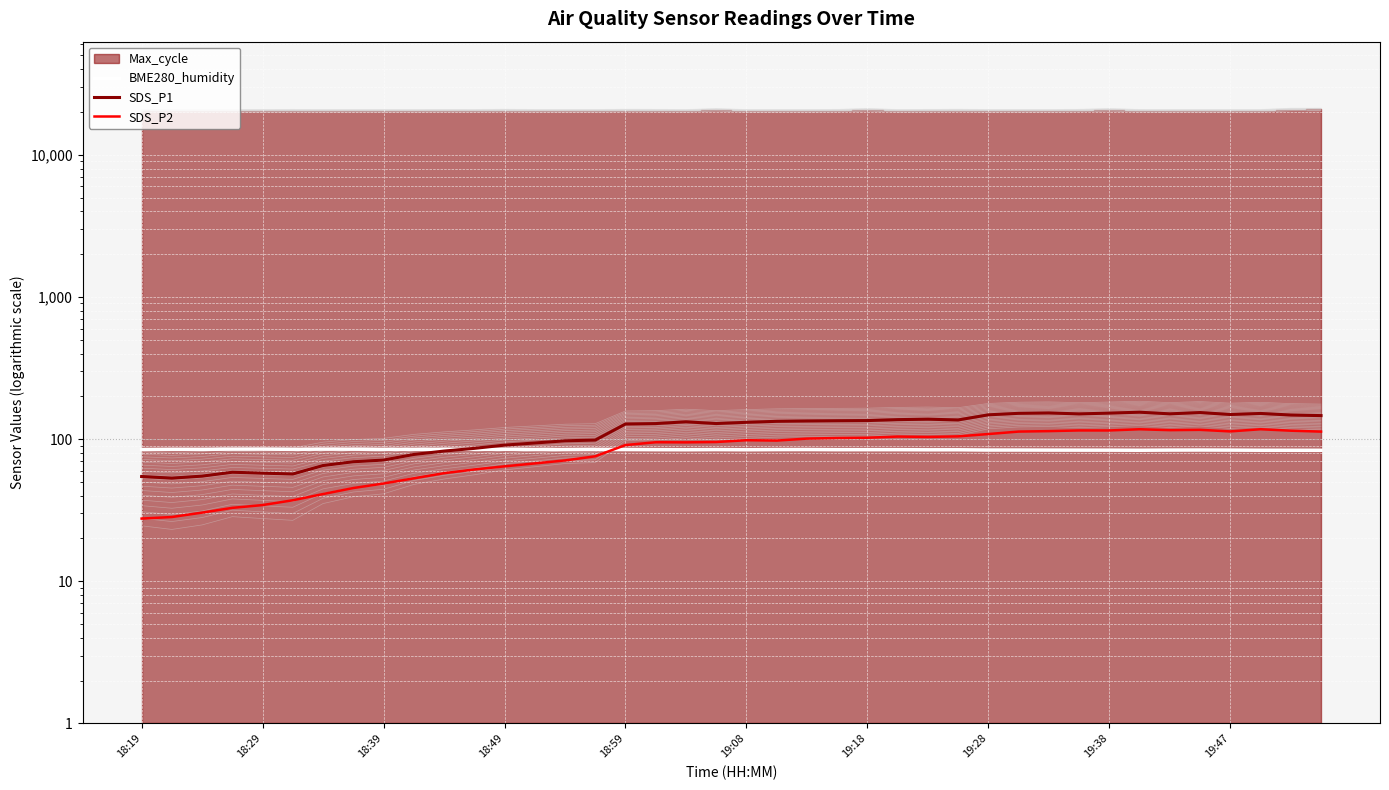

Reading right to left, transcribe all the data shown in this chart.

BME280_humidity: 83.4	83.5	83.5	83.7	83.8	83.7	83.5	83.6	83.6	83.7	83.8	83.8	84.1	84.1	84.3	84.3	84.2	84.5	84.4	84.2	84.4	84.2	84.3	84.5	84.6	84.4	84.5	84.8	84.7	84.8	84.7	84.7	84.9	85.0	84.7	85.0	85.0	84.7	84.8	84.4
SDS_P1: 146.3	147.7	151.5	149.0	153.8	150.6	154.6	152.3	150.4	152.7	151.8	148.2	136.4	138.1	137.1	135.0	134.7	134.1	133.4	131.3	128.7	132.3	128.6	127.7	98.4	97.3	93.9	90.7	86.1	82.4	78.0	71.2	69.3	65.2	56.8	57.6	58.5	54.9	53.1	54.5
SDS_P2: 112.9	114.6	117.3	113.3	116.2	115.6	117.3	115.0	115.1	113.8	113.0	108.5	104.5	103.6	104.2	102.3	101.8	100.8	97.7	98.2	95.4	94.9	95.0	90.8	75.7	70.8	67.4	64.3	61.1	57.6	53.0	48.7	45.3	41.1	37.1	34.4	32.8	30.4	28.3	27.6